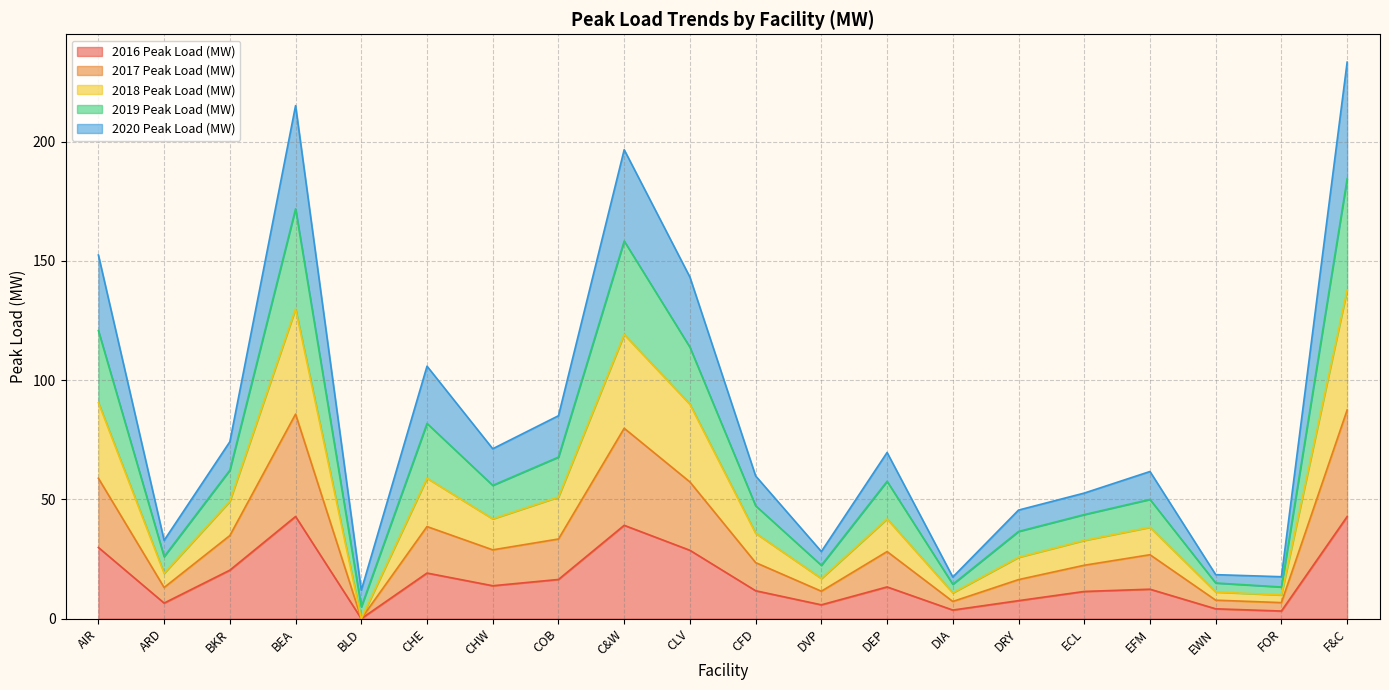

Which series has the largest total across all categories?

2018 Peak Load (MW)